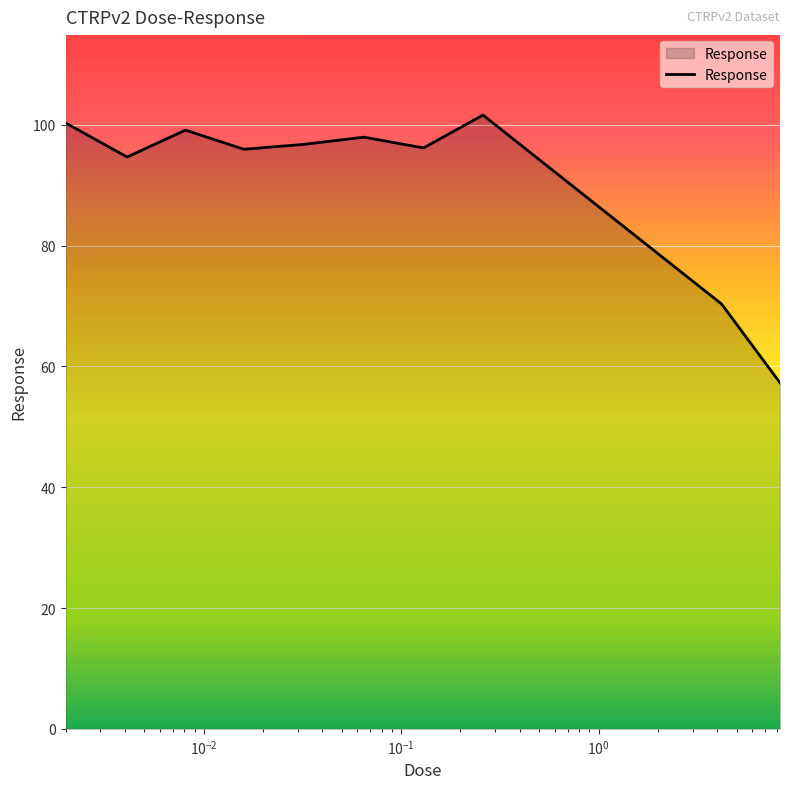

What is the minimum value shown in the chart?

57.3